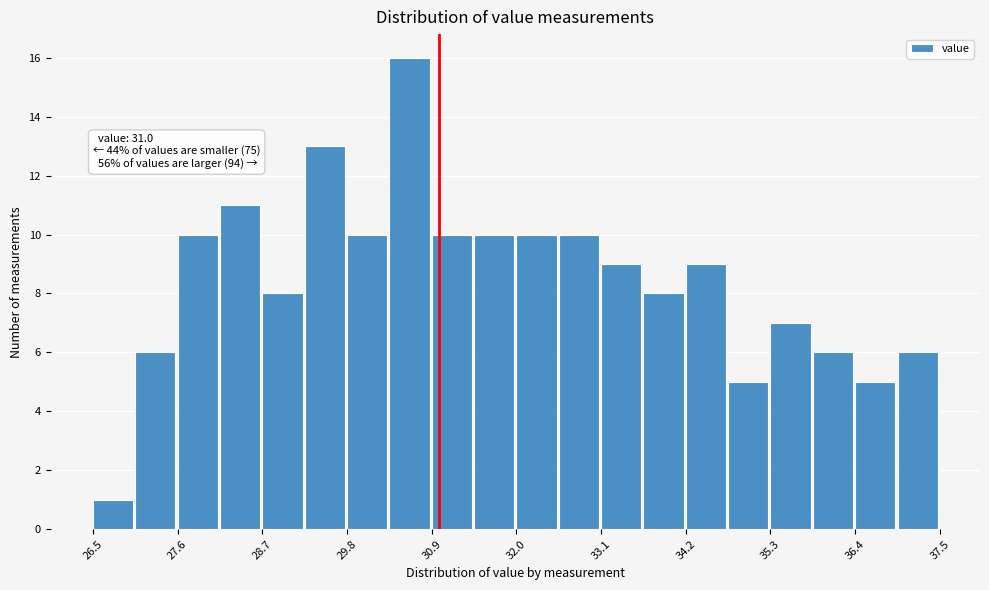

Around what value on the x-axis is the tallest bar? Give the approximate position of its centre, as read against the axis.

30.6